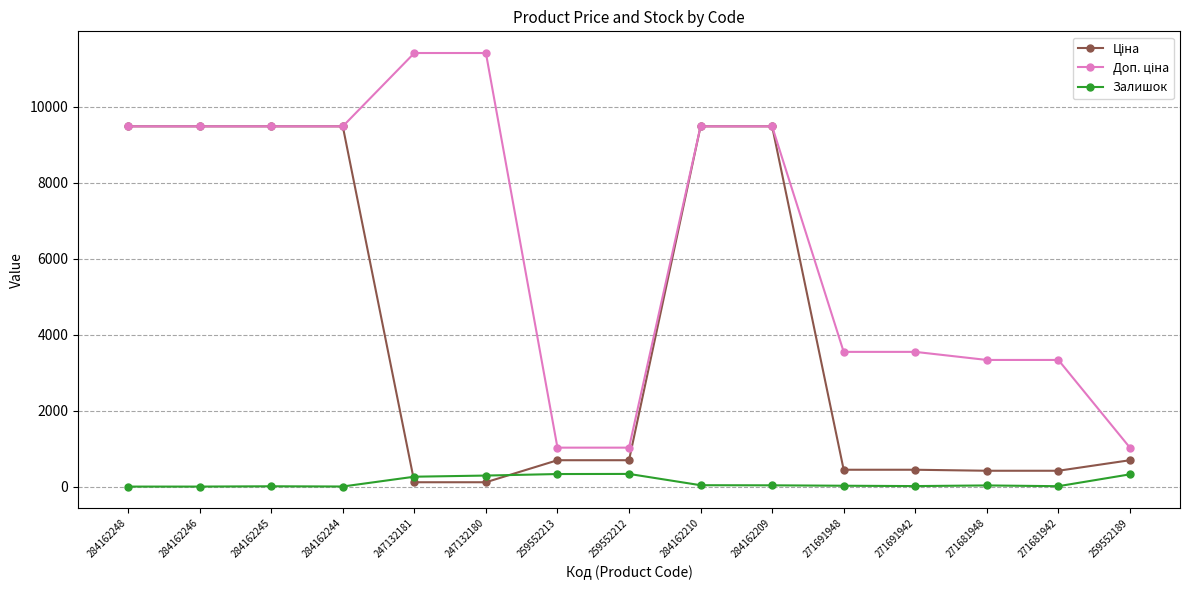

What is the maximum value shown in the chart?

11410.0